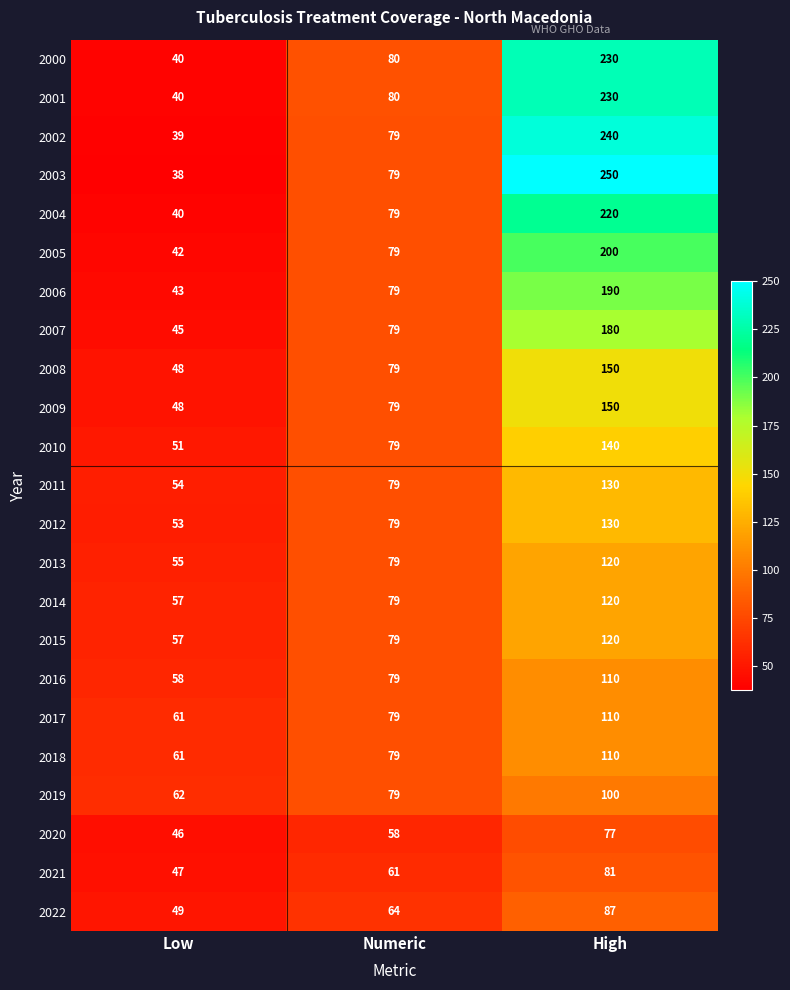

List the labels in order of 2018 value, smallest first.

Low, Numeric, High